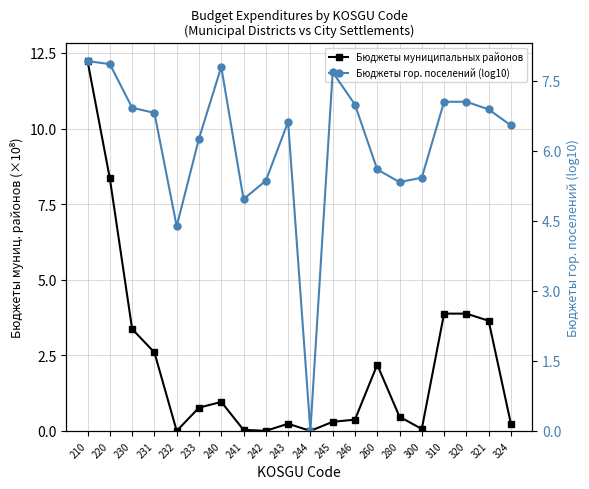

Between which two adjacent categories do Бюджеты муниципальных районов and Бюджеты гор. поселений (log10) first intersect?

220 and 230